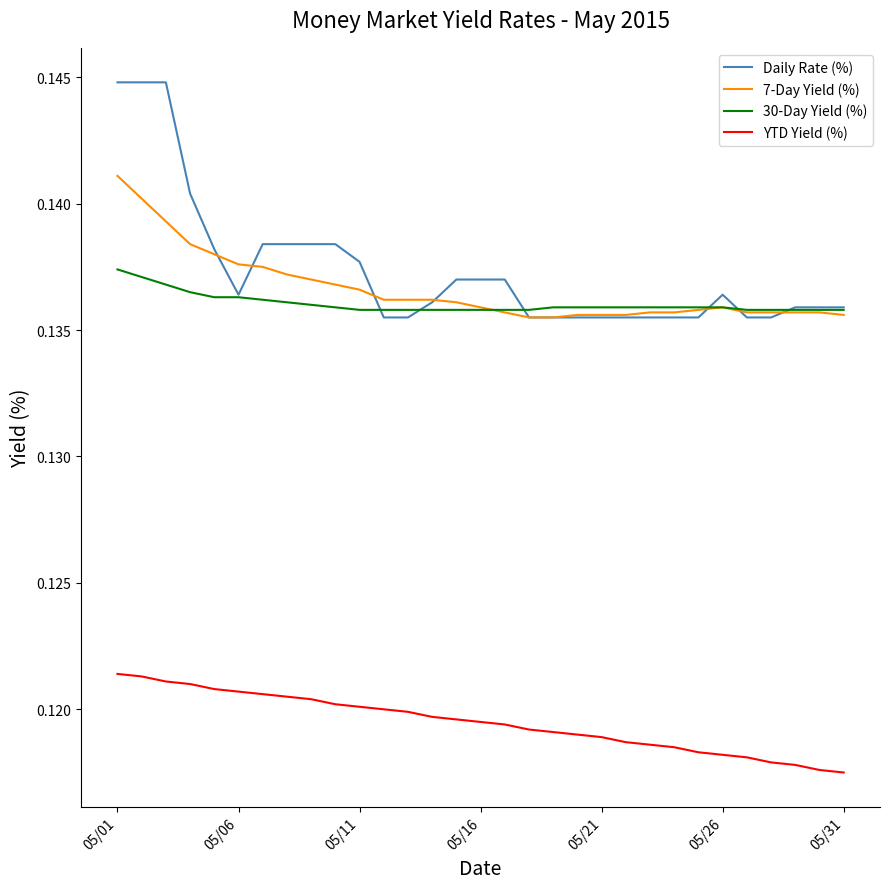

Which series has the largest range (max minus min)?

Daily Rate (%)